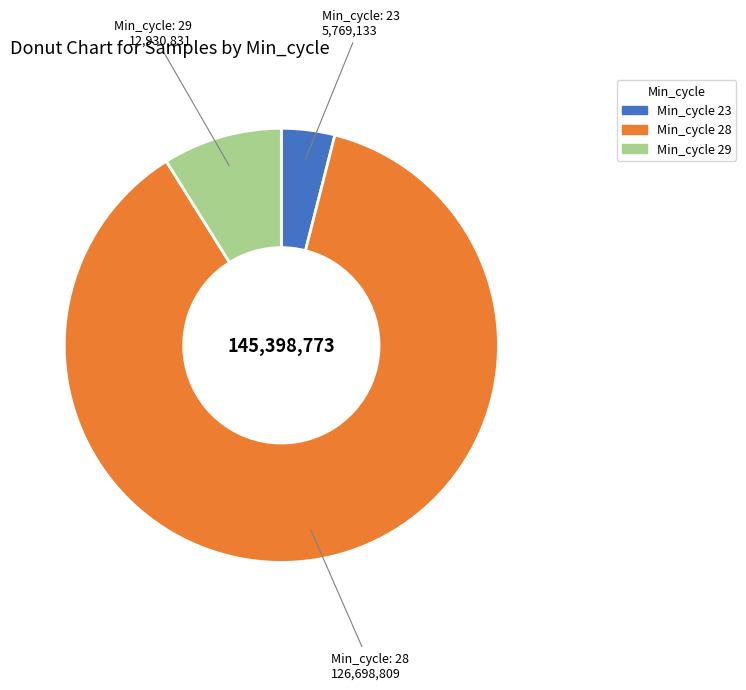

Is there a majority slice in this chart?

Yes